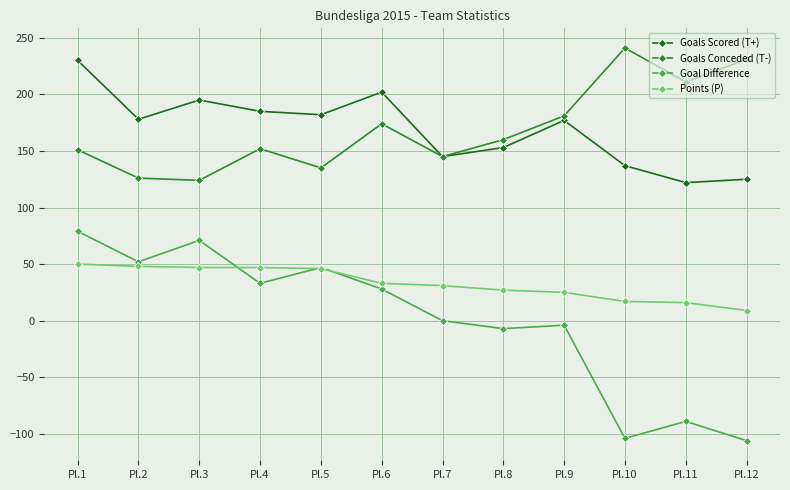

True or false: Goals Scored (T+) and Goal Difference intersect in this chart.

False